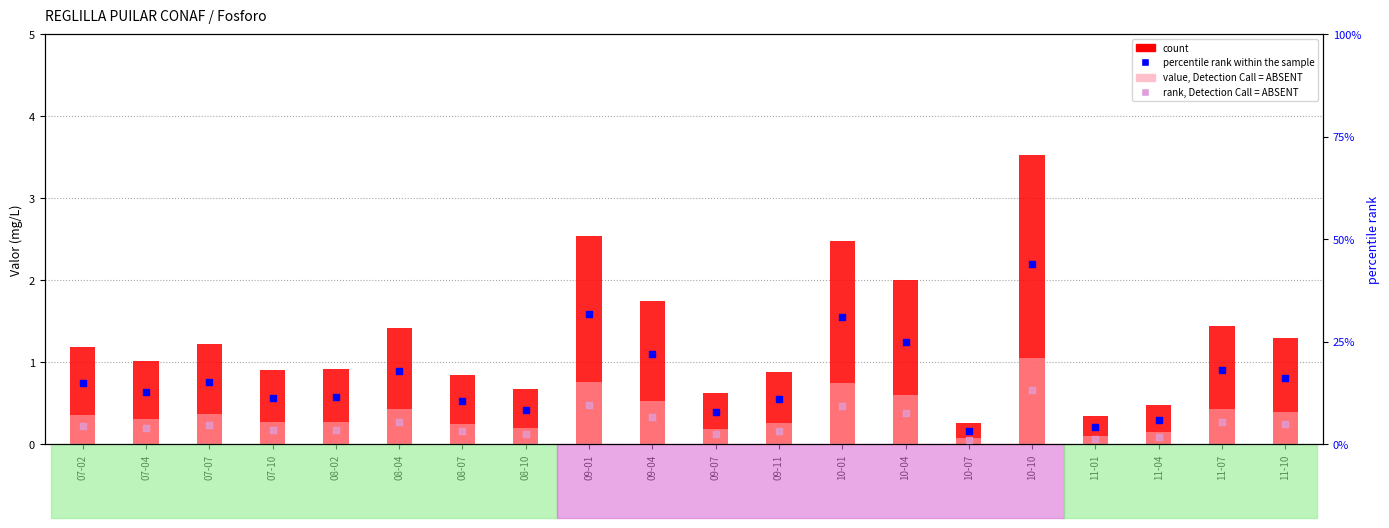

At which category is the sum across all series the highest?

10-10